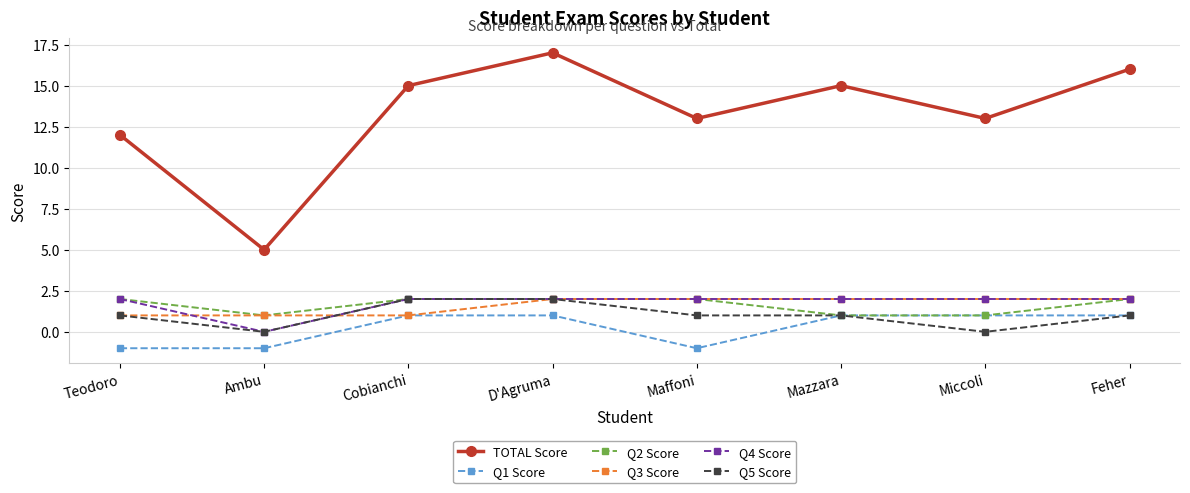

True or false: Q2 Score and TOTAL Score cross at least once.

False